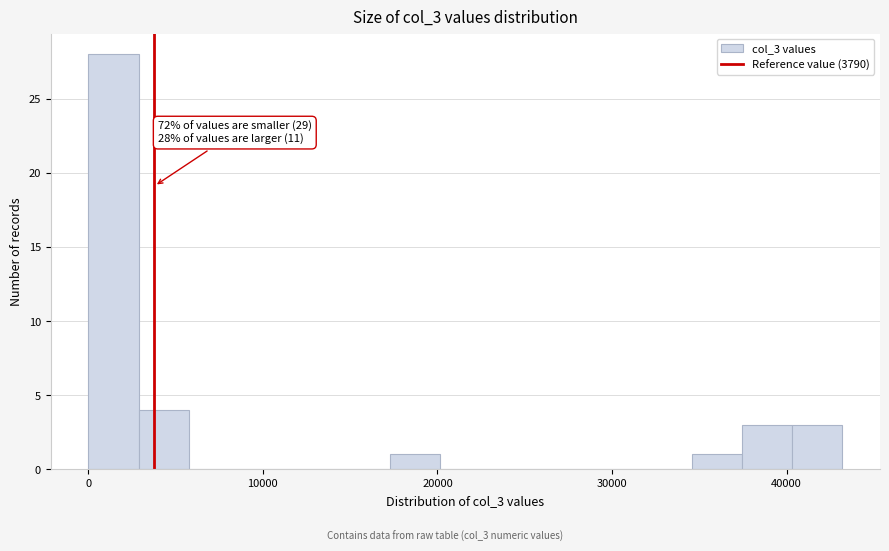

Around what value on the x-axis is the tallest bar? Give the approximate position of its centre, as read against the axis.

1000